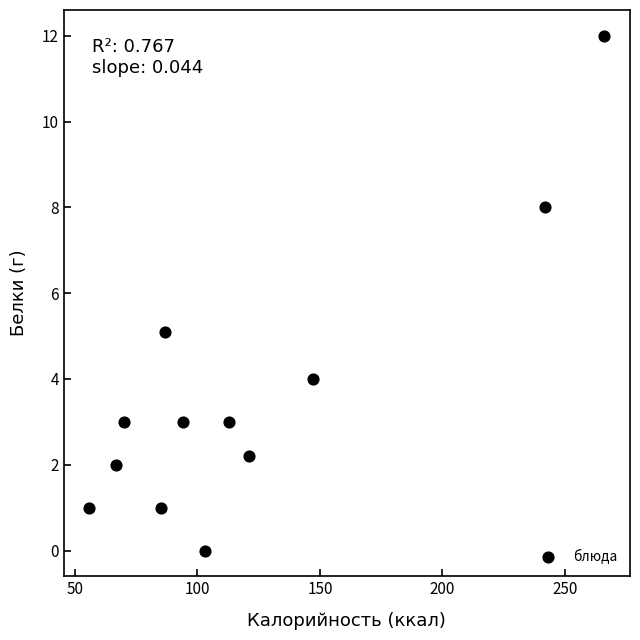

What Y value in the scatter plot is closest to 6?

5.1